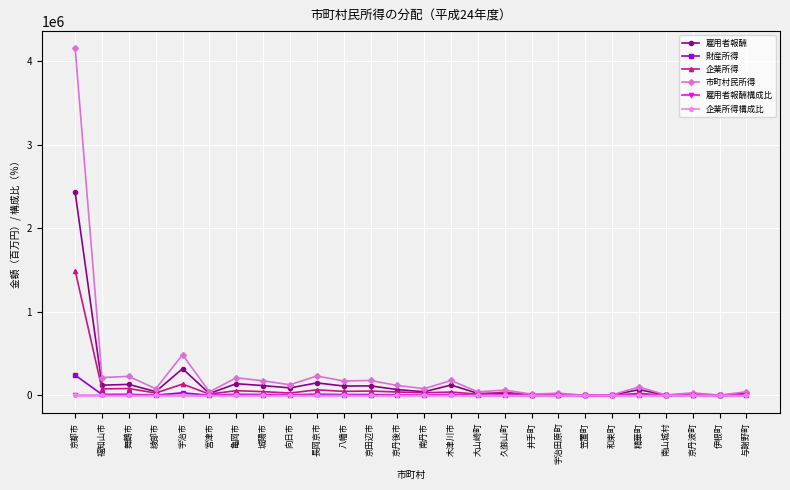

In 市町村民所得, how many points are higher than both neighbors (excluding endpoints)?

10